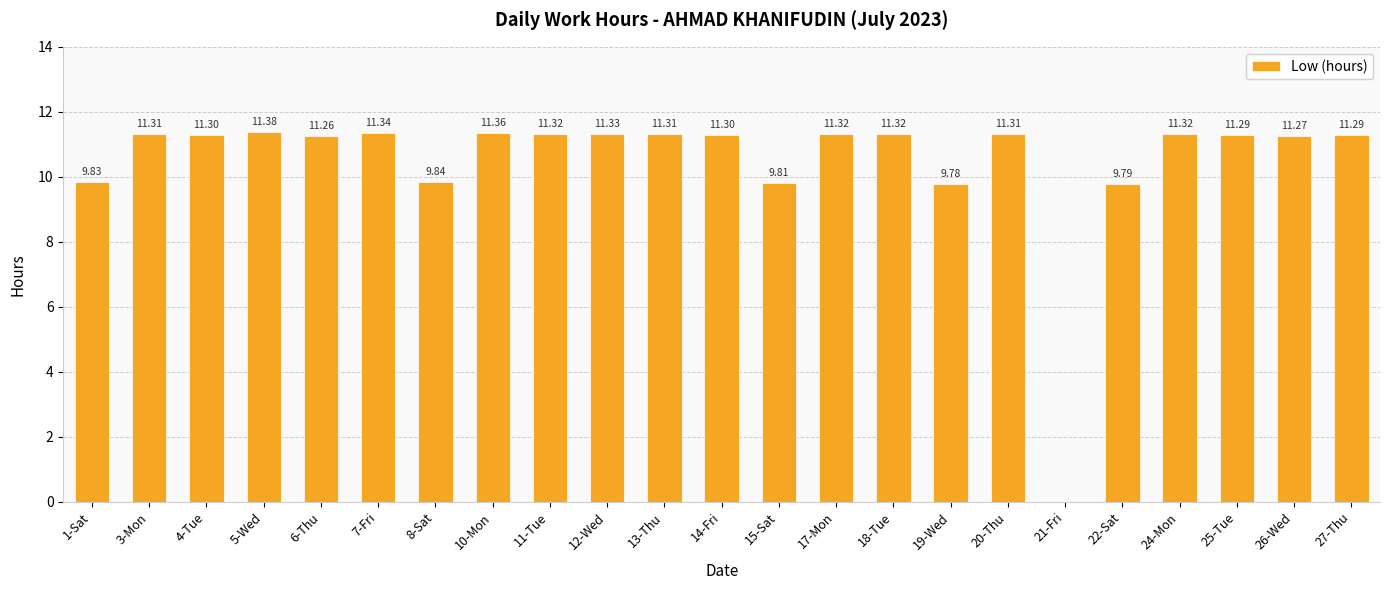

What is the sum of the values at 26-Wed and 8-Sat?

21.1